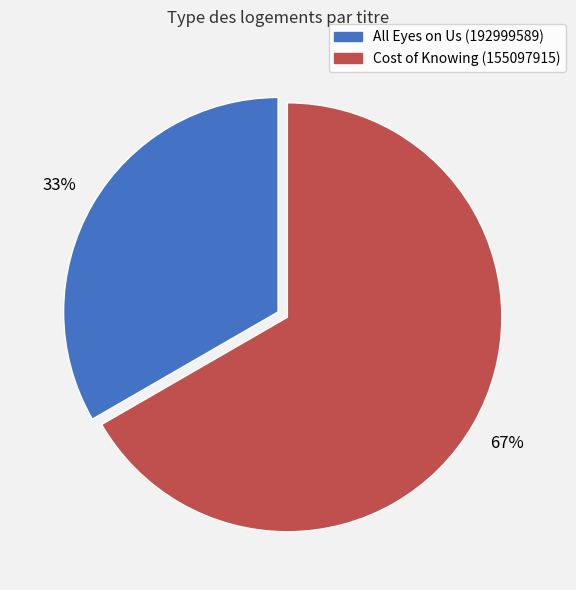

Rank the categories by value from highest to lowest.

Cost of Knowing (155097915), All Eyes on Us (192999589)